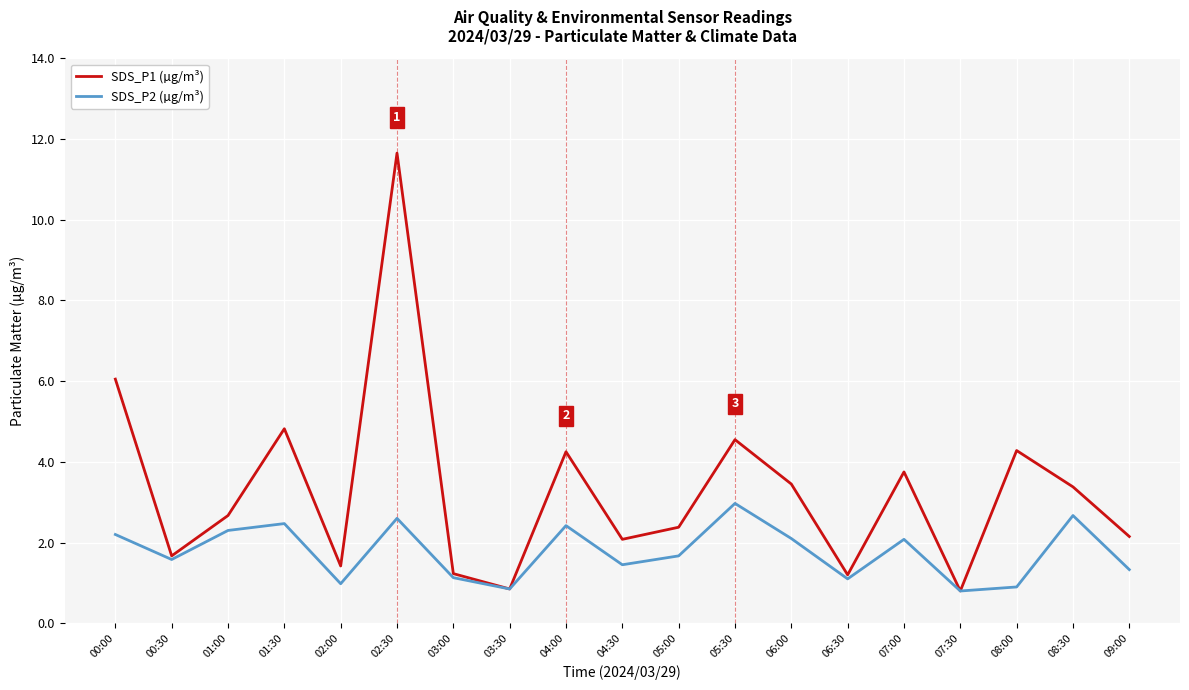

Does the chart display data point markers on the line(s)?

No